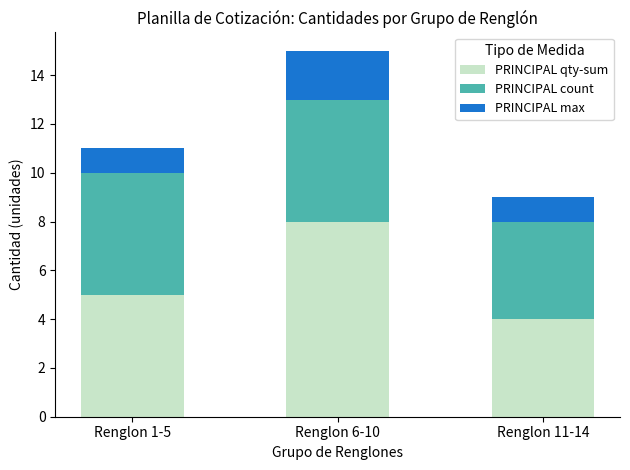

What is the sum of the PRINCIPAL qty-sum values at Renglon 11-14 and Renglon 6-10?

12